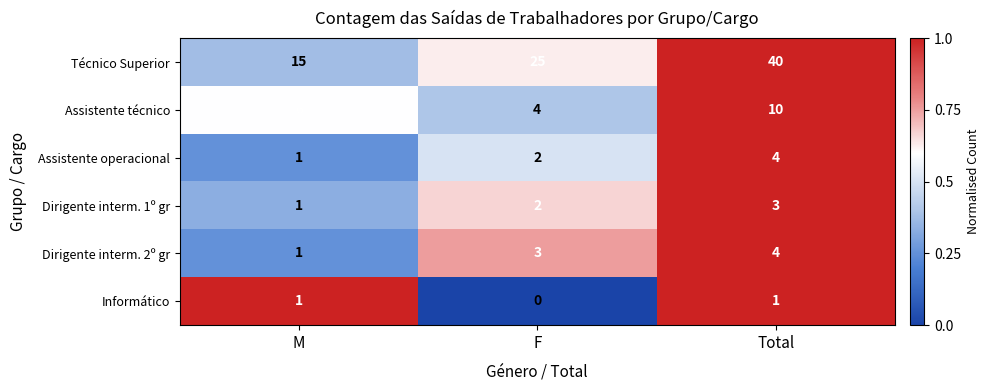

What is the highest value of the Técnico Superior series?

40